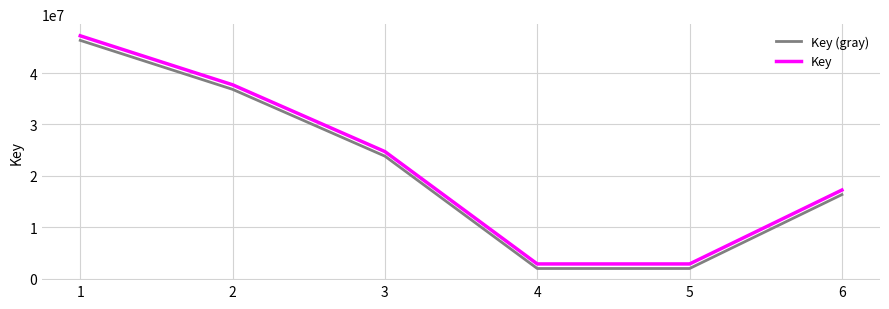

At which category is the sum across all series the highest?

1